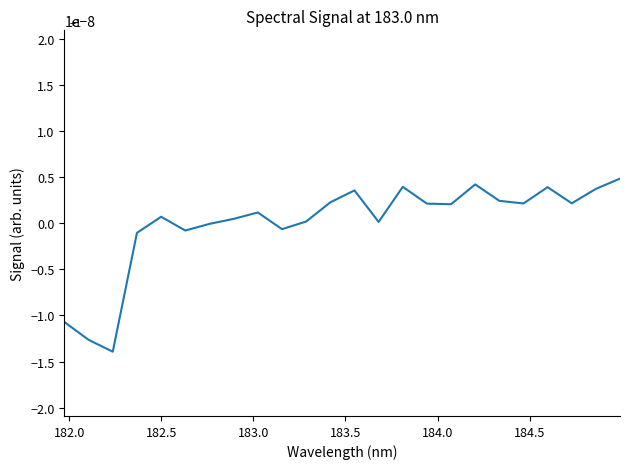

How many lines are shown in the chart?

1